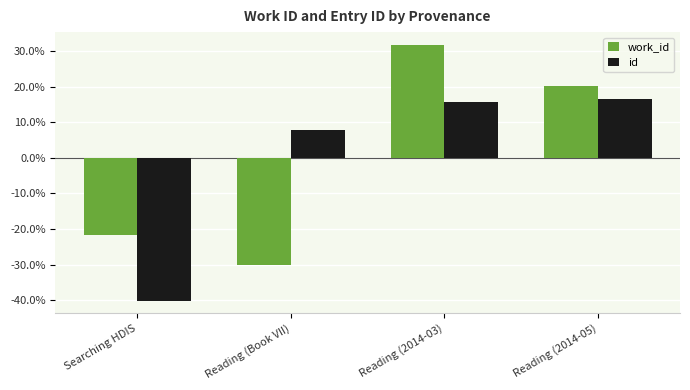

What are all the series names shown in the legend?

work_id, id